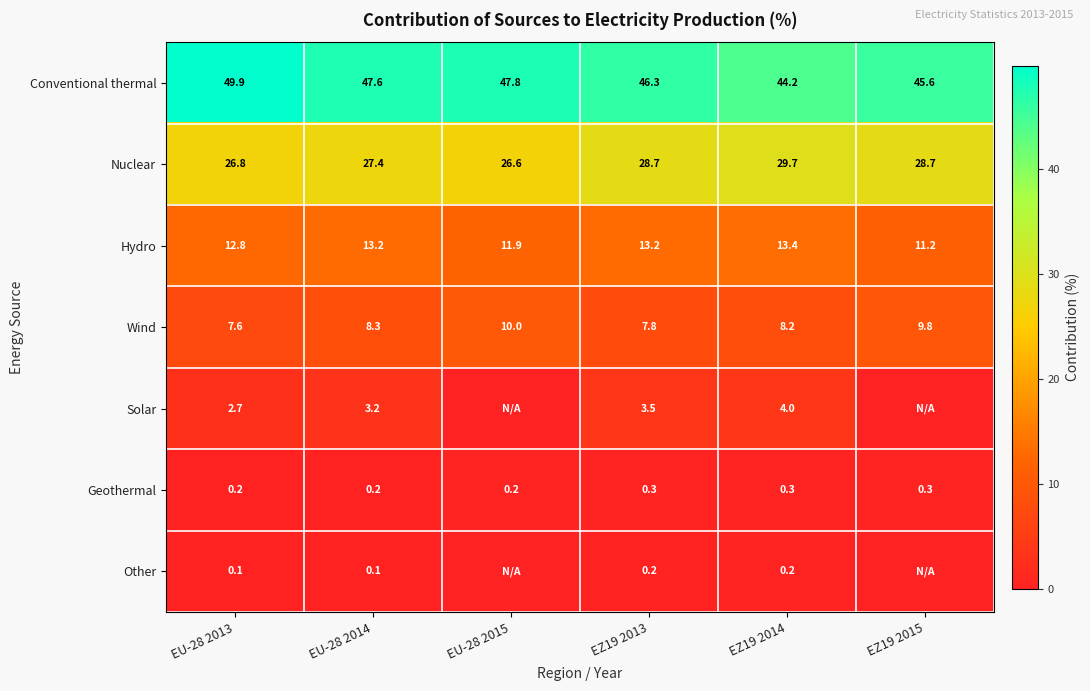

What is the average value of the Wind series?

8.6